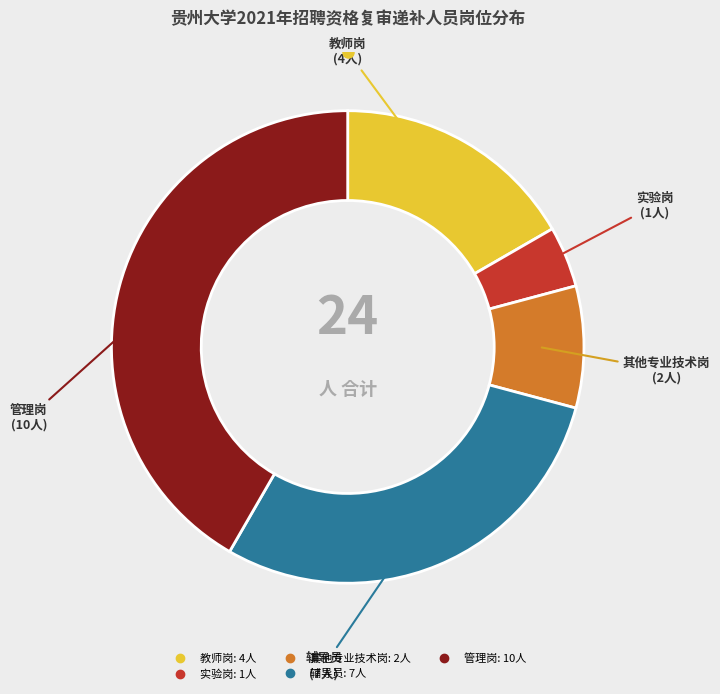

Is there any slice that represents more than half of the pie?

No